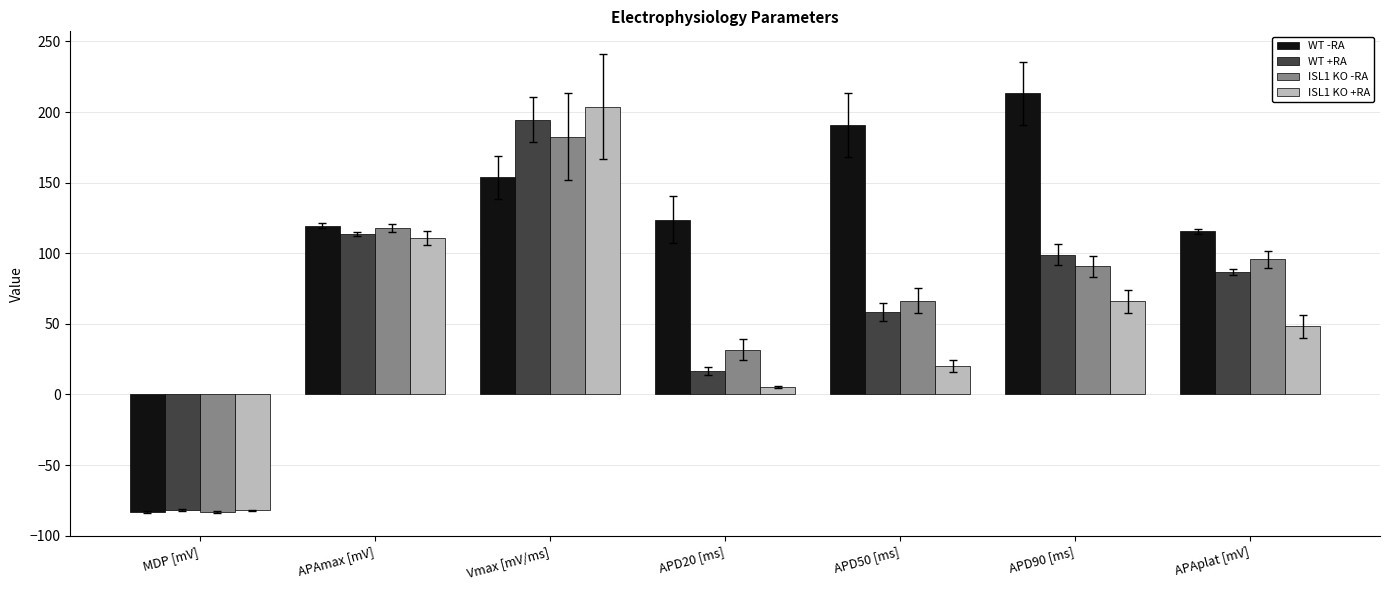

Reading right to left, what are all the values shown in this chart?

WT -RA: APAplat [mV]=115.5	APD90 [ms]=213.2	APD50 [ms]=190.8	APD20 [ms]=123.7	Vmax [mV/ms]=153.8	APAmax [mV]=119.4	MDP [mV]=-83.4
WT +RA: APAplat [mV]=86.7	APD90 [ms]=99.0	APD50 [ms]=58.5	APD20 [ms]=16.6	Vmax [mV/ms]=194.6	APAmax [mV]=113.8	MDP [mV]=-82.0
ISL1 KO -RA: APAplat [mV]=95.8	APD90 [ms]=90.6	APD50 [ms]=66.5	APD20 [ms]=31.7	Vmax [mV/ms]=182.5	APAmax [mV]=118.0	MDP [mV]=-83.1
ISL1 KO +RA: APAplat [mV]=48.1	APD90 [ms]=65.8	APD50 [ms]=20.3	APD20 [ms]=5.5	Vmax [mV/ms]=203.8	APAmax [mV]=110.5	MDP [mV]=-82.0